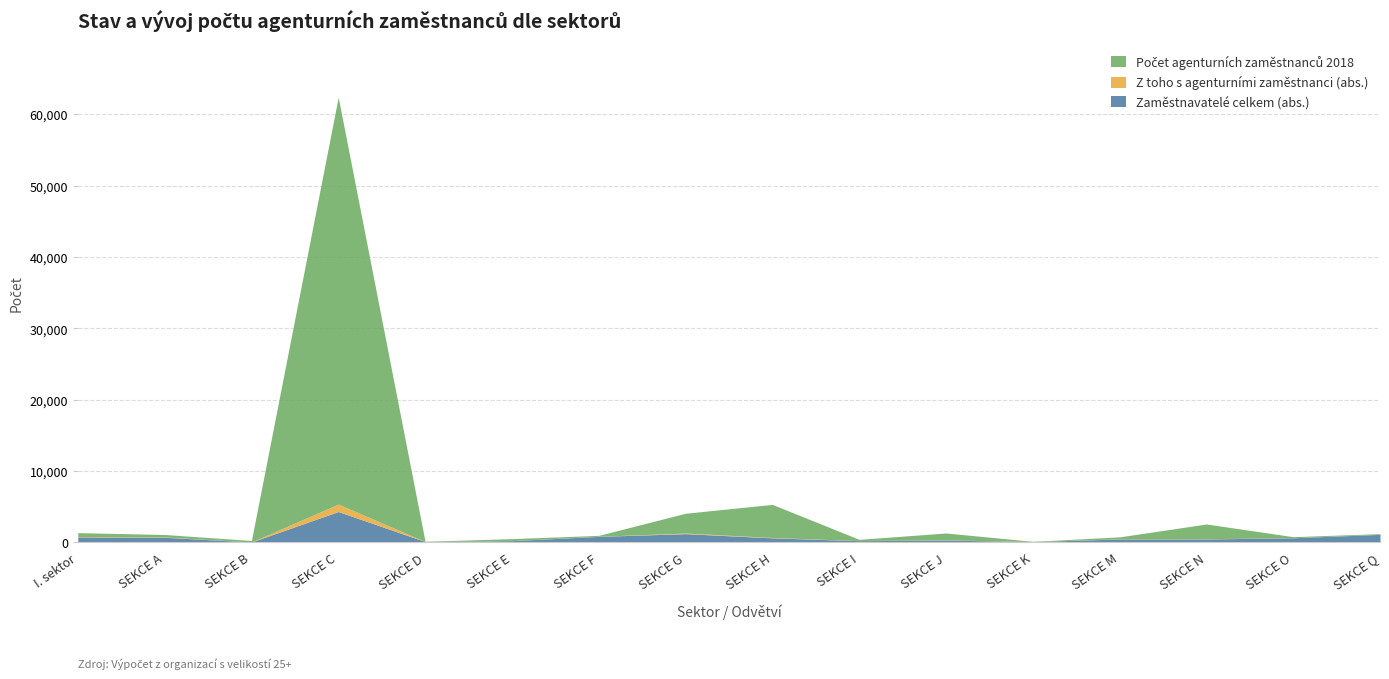

At which category is the sum across all series the highest?

SEKCE C